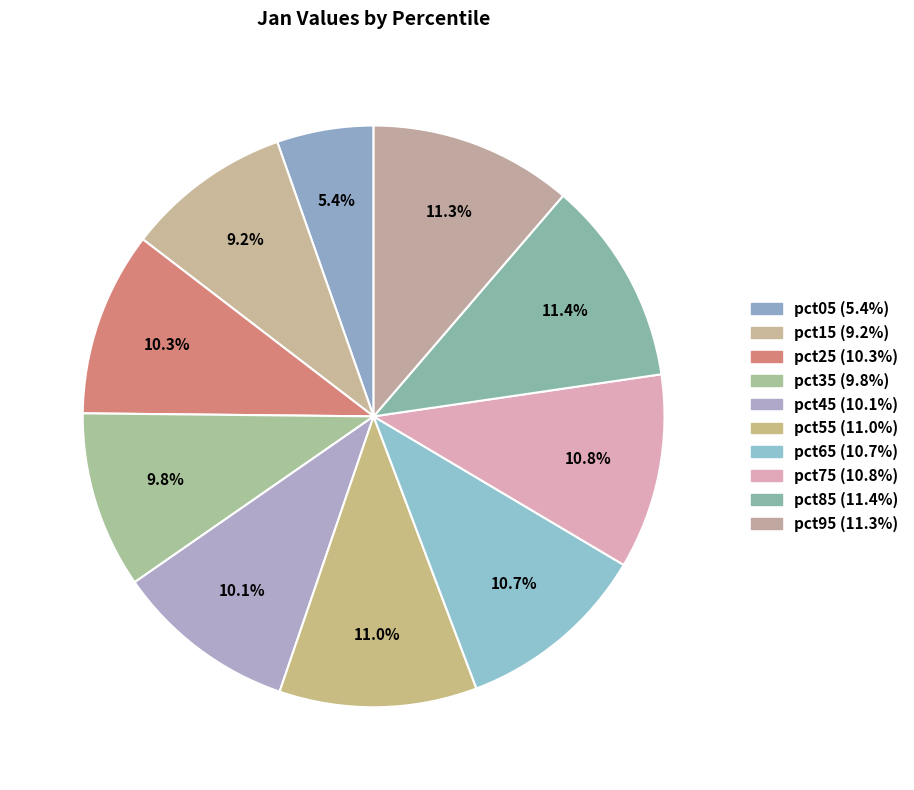

Rank the categories by value from highest to lowest.

pct85, pct95, pct55, pct75, pct65, pct25, pct45, pct35, pct15, pct05